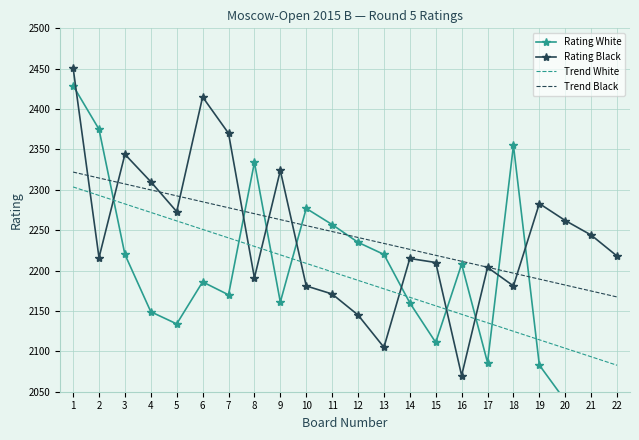

What is the spread (max minus min) of values at 11?

86.0